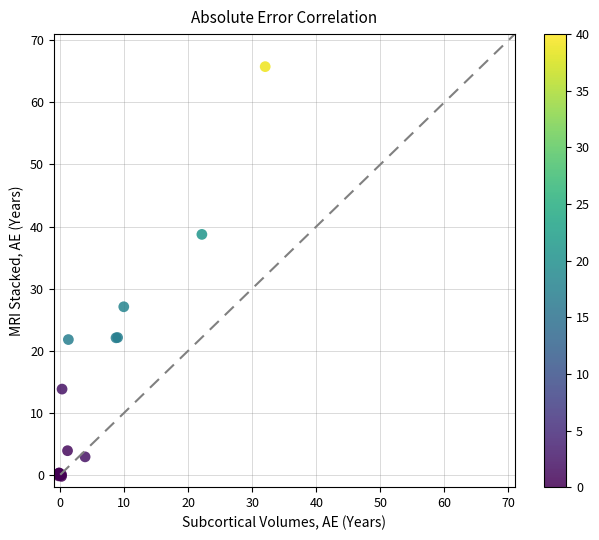

What Y value in the scatter plot is closest to 32?

27.1